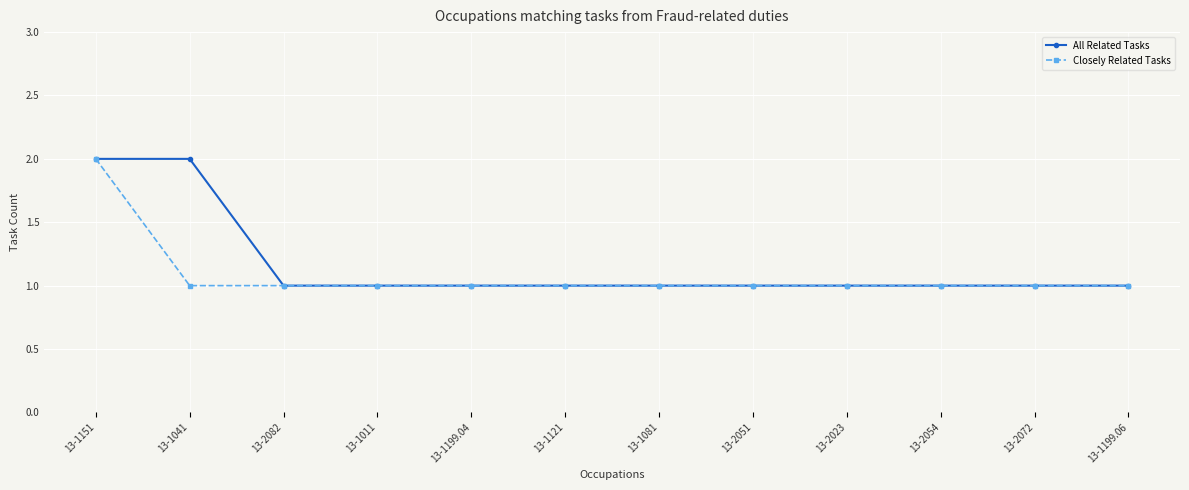

What is the label of the 10th point from the right?

13-2082